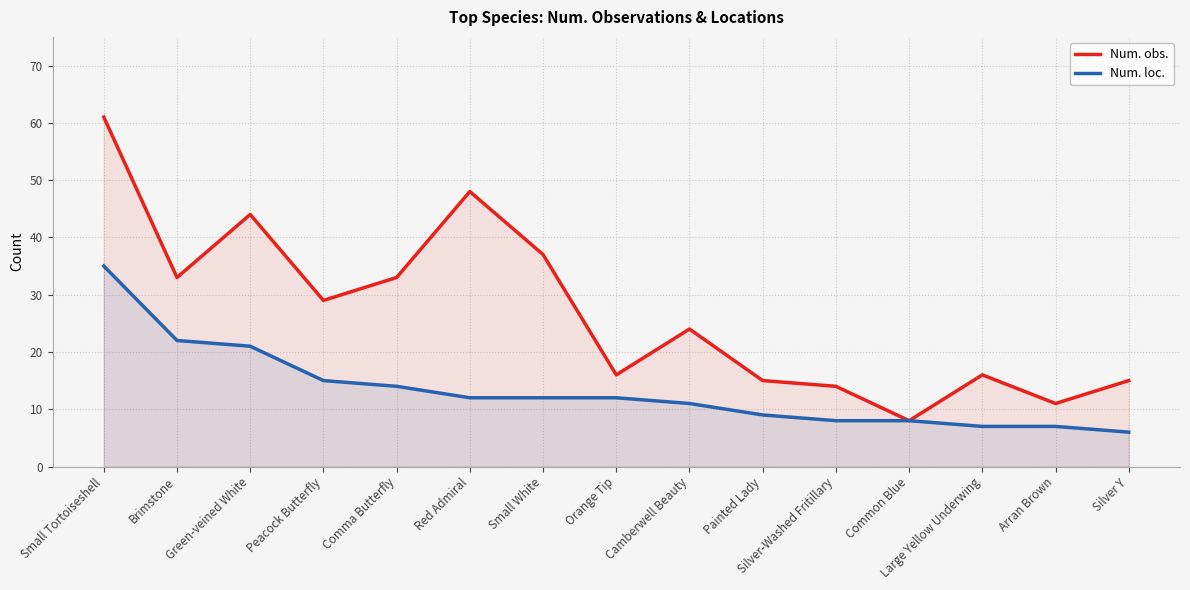

How many categories are shown in the chart?

15